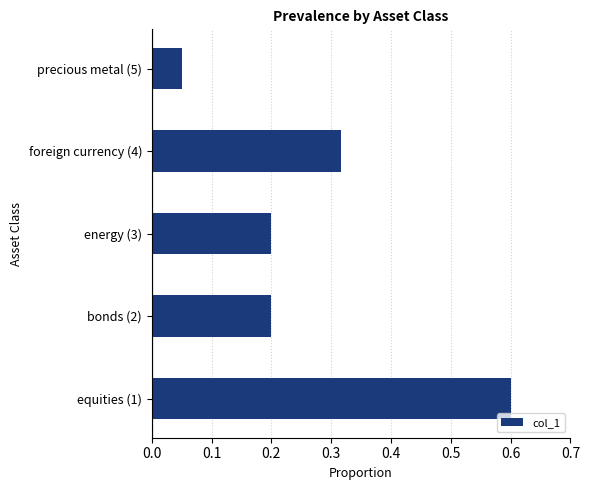

What is the sum of all values?

1.4